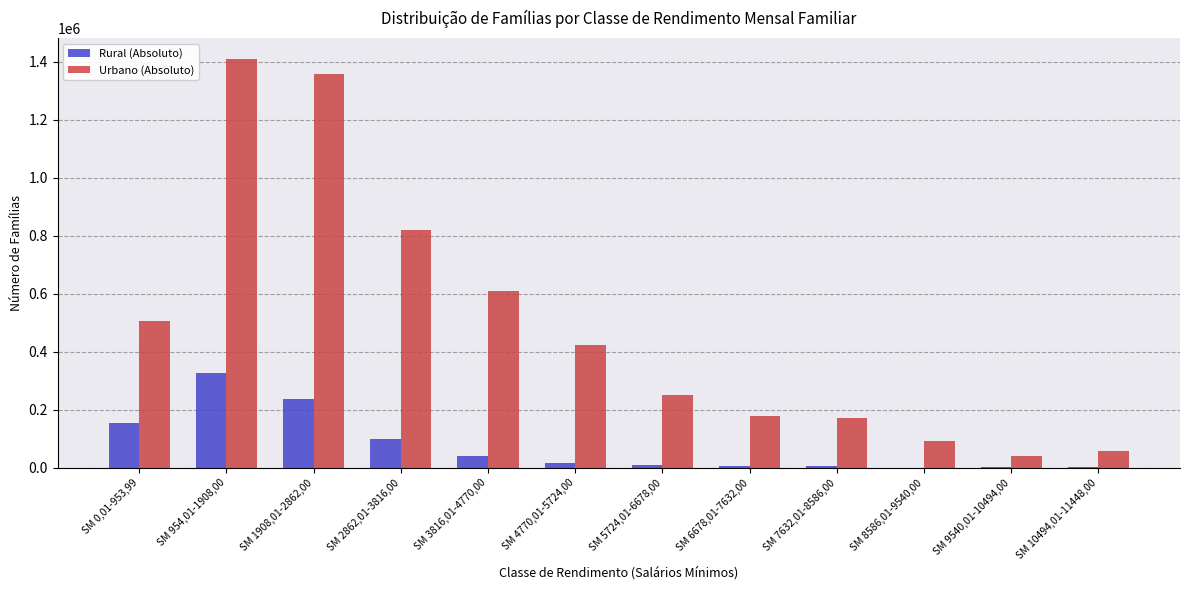

What is the maximum value for Rural (Absoluto)?

328023.0